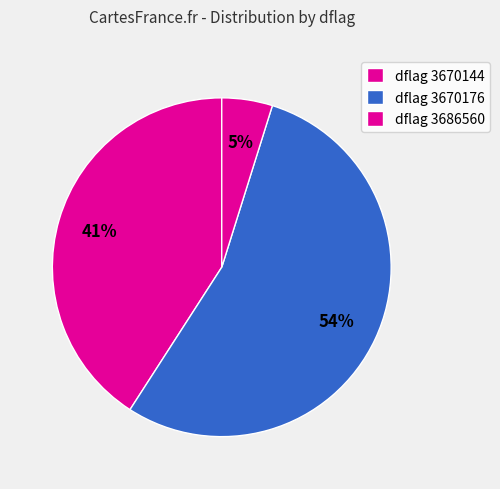

Count the number of slices in the pie.

3